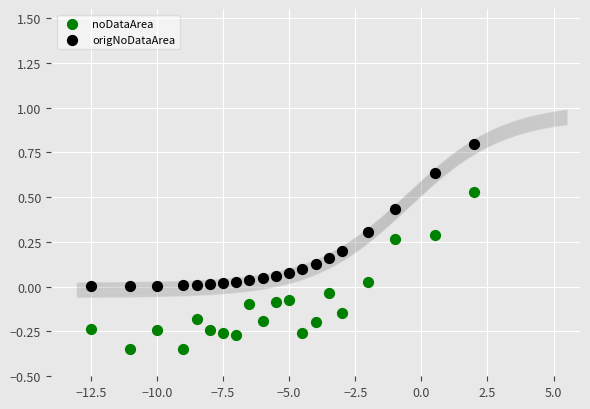

Which series reaches the maximum Y coordinate?

origNoDataArea